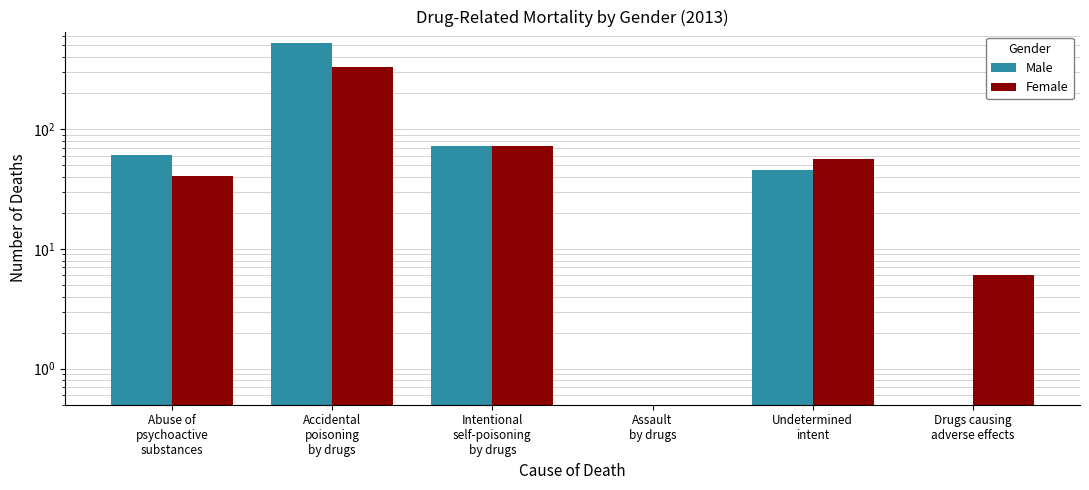

True or false: Male has a value of 61 at Abuse of
psychoactive
substances.

True